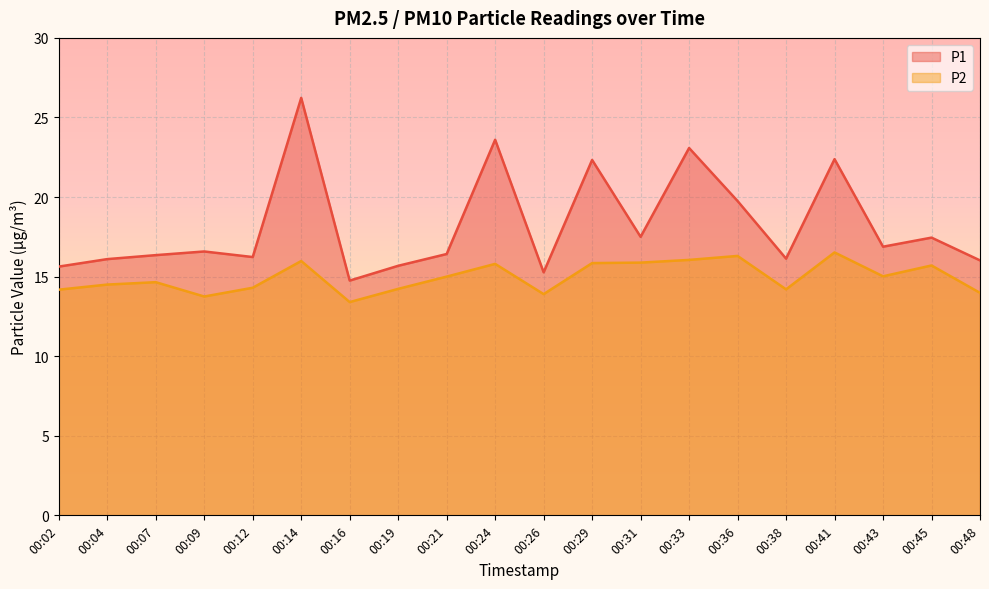

Does the chart display data point markers on the line(s)?

No